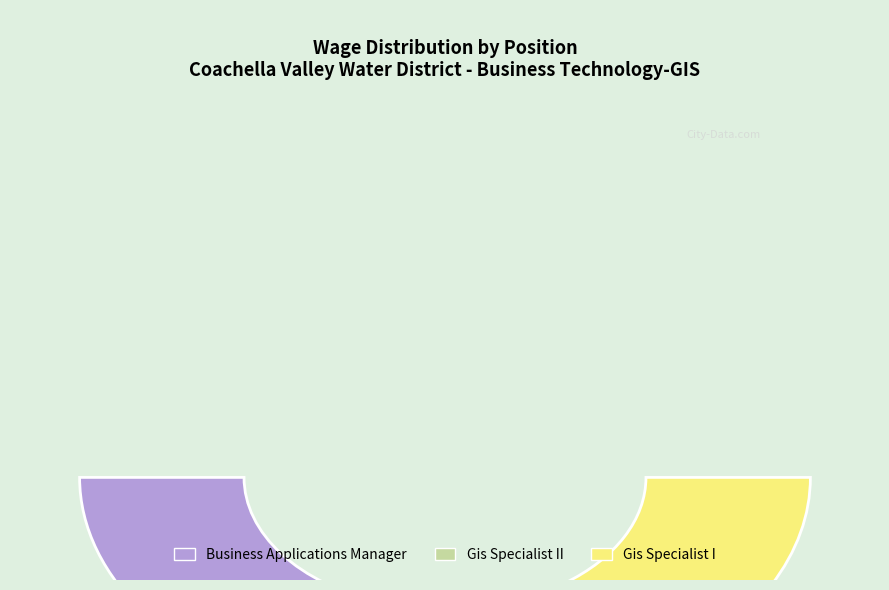

How much of the chart is everything except Gis Specialist II?

69.3%